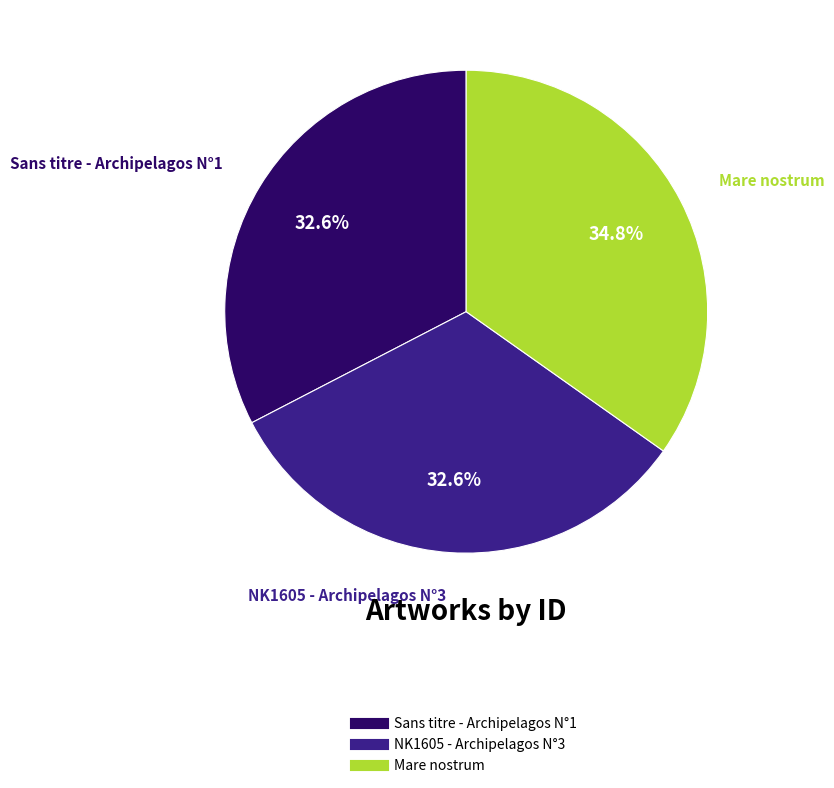

Which slice is the largest?

Mare nostrum